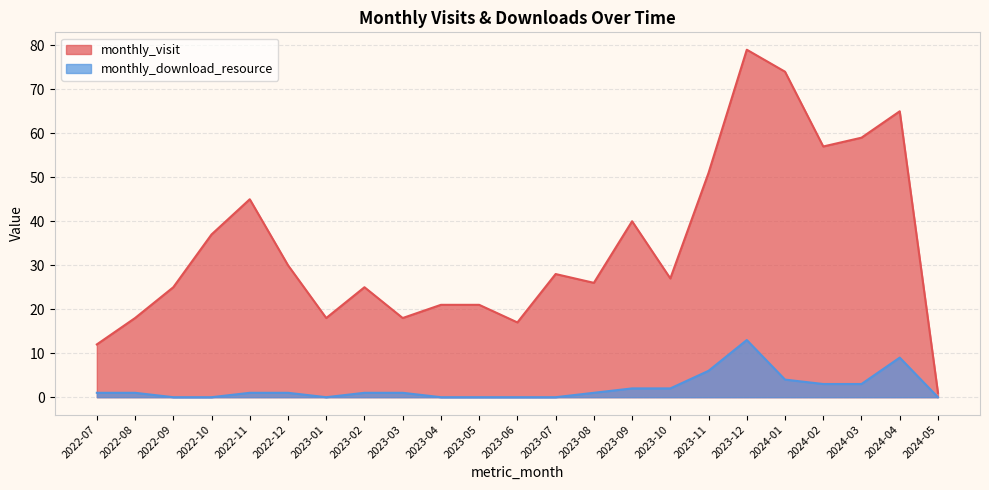

In monthly_download_resource, how many points are lower than both neighbors (excluding endpoints)?

1